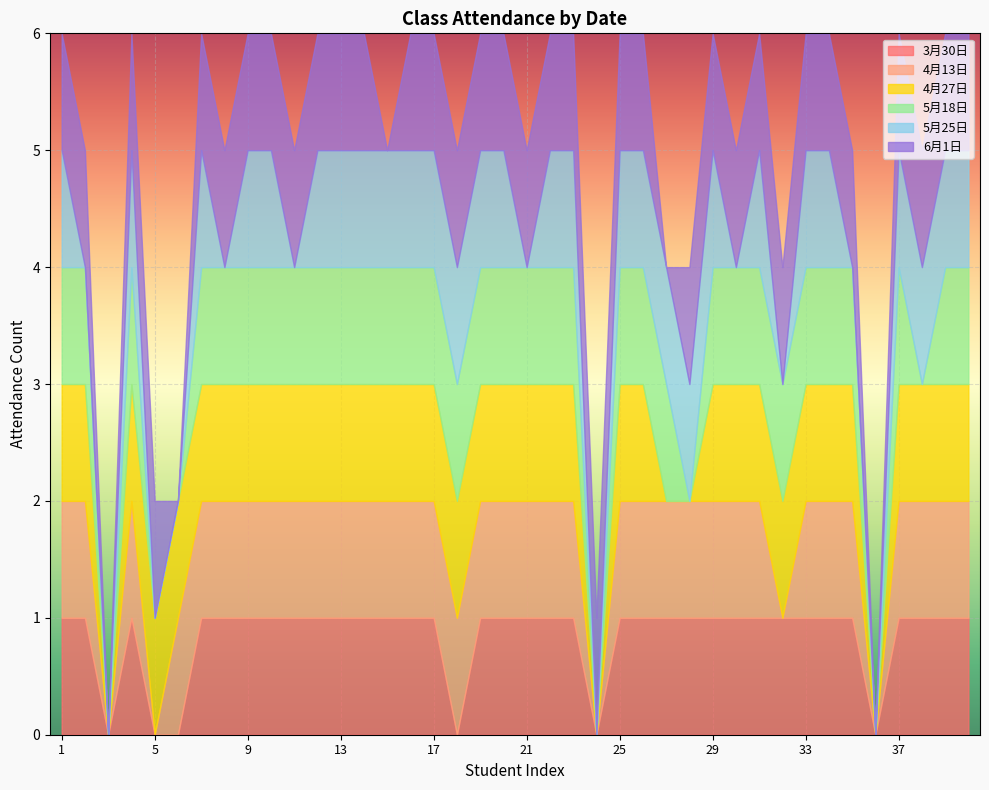

Is the value of 6月1日 at 37 greater than the value of 5月18日 at 17?

No